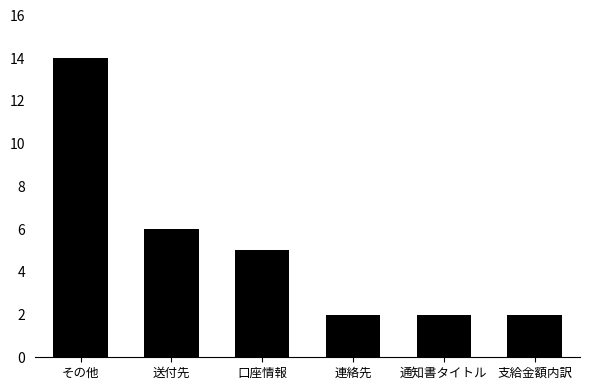

What is the change in value from その他 to 連絡先?

-12